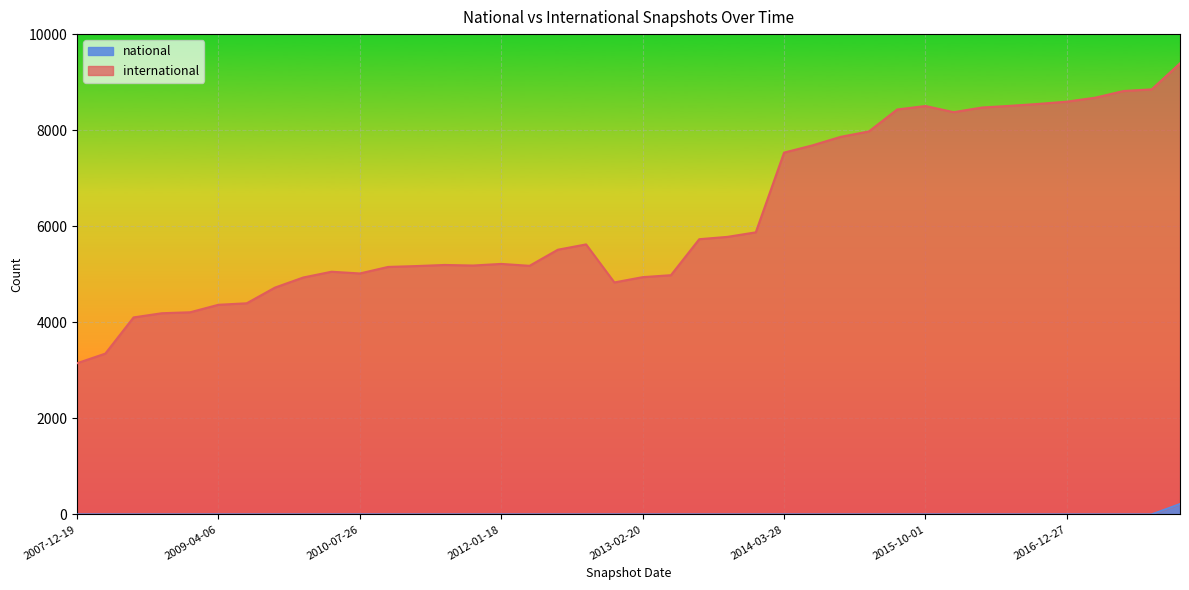

Reading left to right, extract all data points from this chart.

international: 2007-12-19=3148	2008-04-01=3348	2008-06-27=4102	2008-10-10=4189	2008-12-17=4209	2009-04-06=4365	2009-06-17=4396	2009-09-25=4723	2009-12-16=4933	2010-04-01=5053	2010-07-26=5017	2010-11-17=5153	2011-02-21=5171	2011-06-10=5194	2011-09-05=5182	2012-01-18=5216	2012-03-26=5176	2012-07-13=5511	2012-10-31=5622	2012-12-11=4830	2013-02-20=4940	2013-05-21=4981	2013-07-09=5730	2013-09-10=5779	2013-12-20=5873	2014-03-28=7533	2014-09-08=7683	2015-01-19=7861	2015-04-09=7974	2015-07-03=8431	2015-10-01=8503	2016-01-04=8375	2016-04-05=8472	2016-07-04=8507	2016-10-07=8547	2016-12-27=8594	2017-04-12=8676	2017-07-24=8815	2017-10-12=8850	2017-12-22=9392
national: 2007-12-19=1	2008-04-01=1	2008-06-27=1	2008-10-10=1	2008-12-17=1	2009-04-06=1	2009-06-17=1	2009-09-25=1	2009-12-16=1	2010-04-01=1	2010-07-26=1	2010-11-17=1	2011-02-21=1	2011-06-10=1	2011-09-05=1	2012-01-18=1	2012-03-26=1	2012-07-13=1	2012-10-31=1	2012-12-11=1	2013-02-20=1	2013-05-21=1	2013-07-09=1	2013-09-10=1	2013-12-20=1	2014-03-28=1	2014-09-08=1	2015-01-19=1	2015-04-09=1	2015-07-03=1	2015-10-01=1	2016-01-04=1	2016-04-05=1	2016-07-04=1	2016-10-07=1	2016-12-27=1	2017-04-12=1	2017-07-24=1	2017-10-12=1	2017-12-22=216